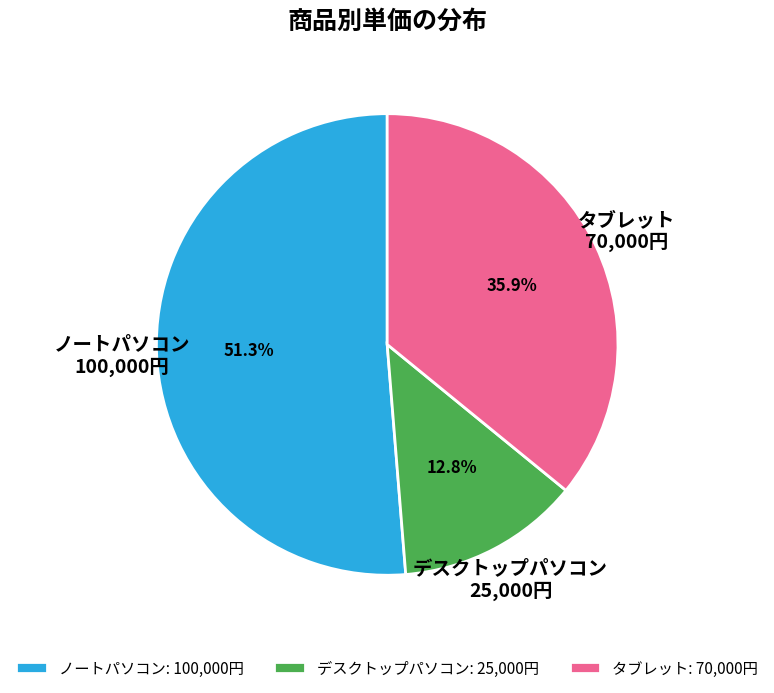

How many segments does this pie chart have?

3